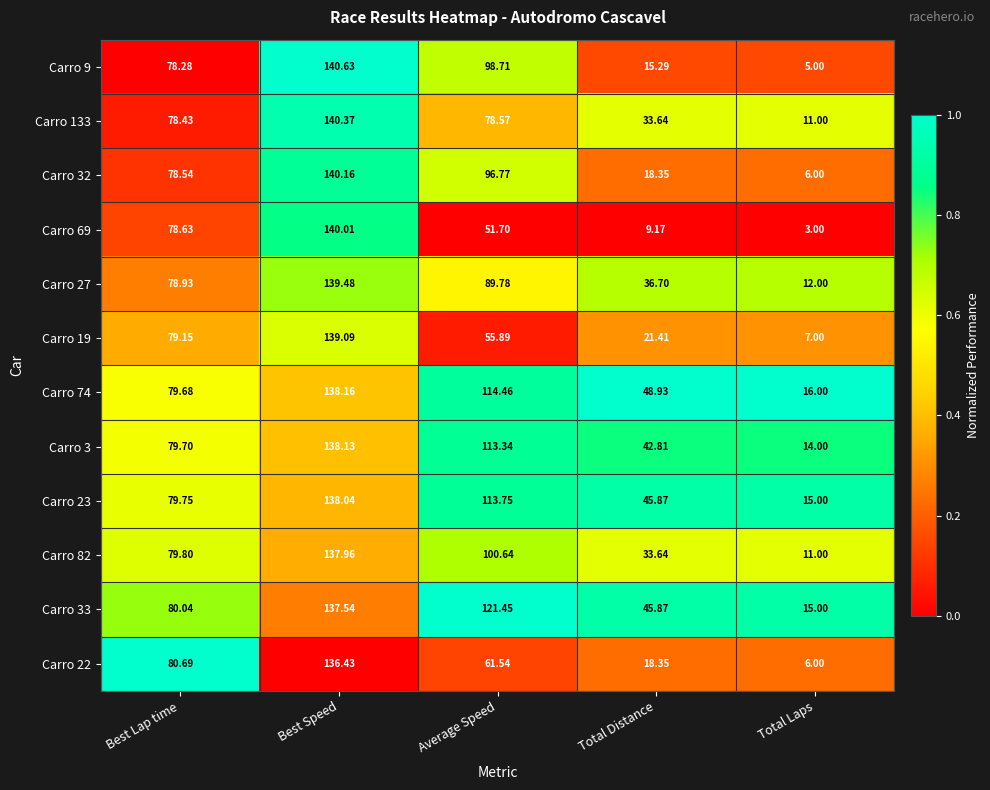

List the labels in order of Carro 133 value, largest first.

Best Speed, Average Speed, Best Lap time, Total Distance, Total Laps